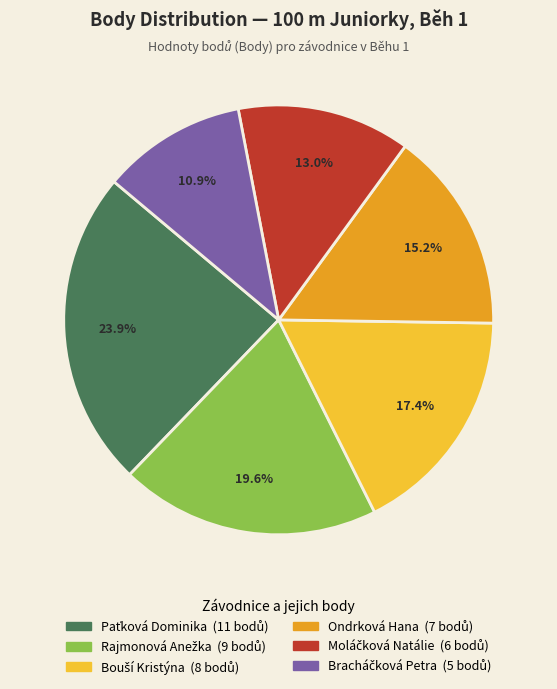

Is there a majority slice in this chart?

No